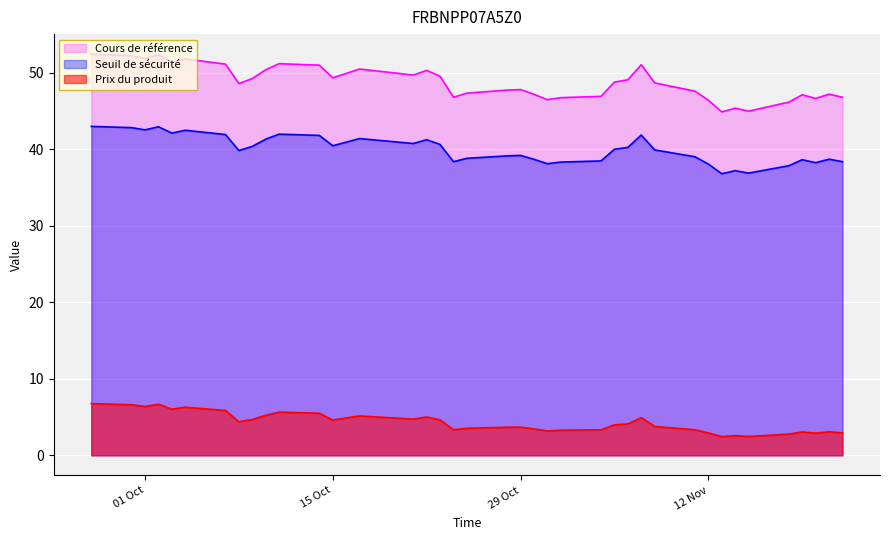

Which series has the largest total across all categories?

Cours de référence